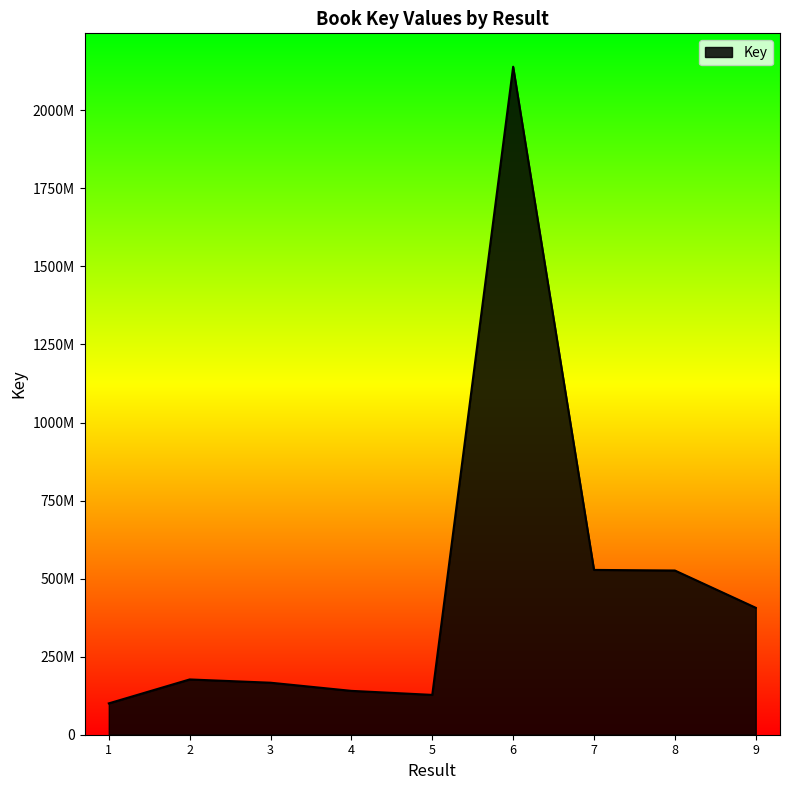

Is this an area chart (filled region under the line)?

Yes